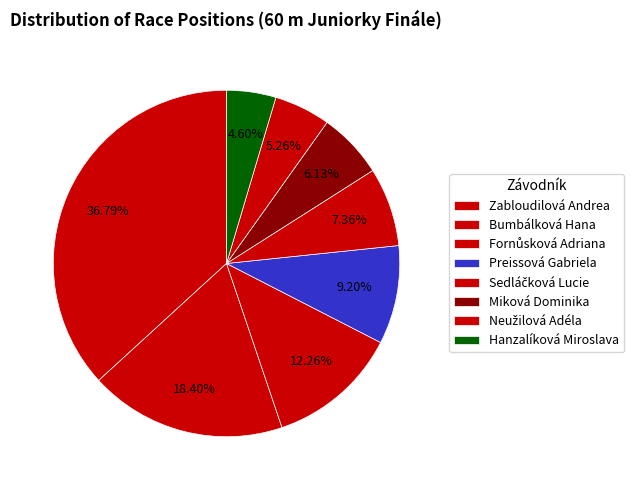

How many slices are in this pie chart?

8